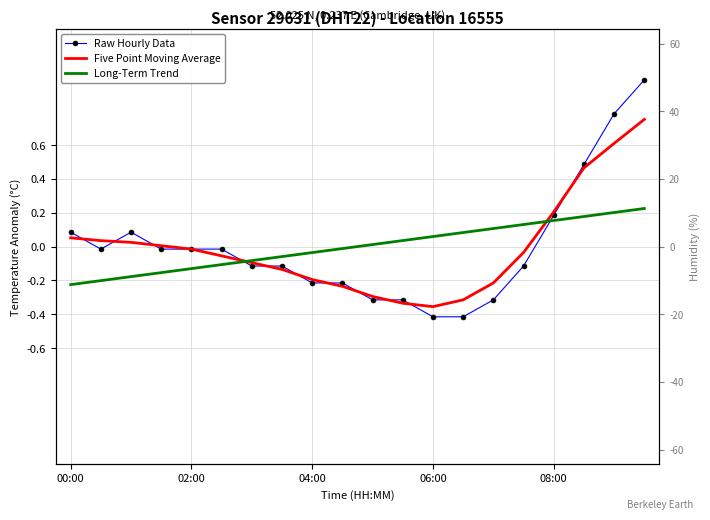

Between 04:00 and 08:00, which series saw the biggest shift?

Raw Hourly Data